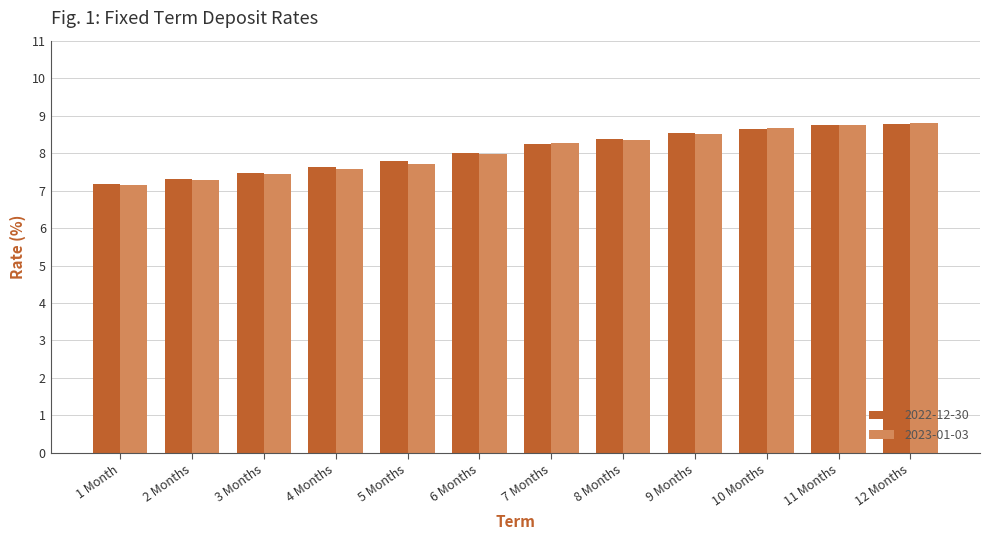

What is the label of the 11th bar from the right?

2 Months